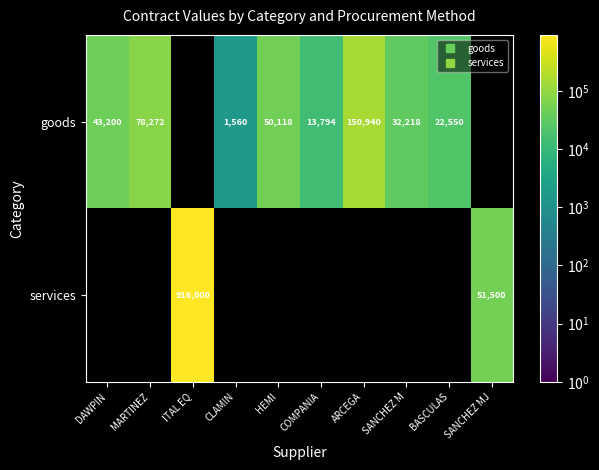

The services series shows 51500.0 at SANCHEZ MJ. True or false?

True